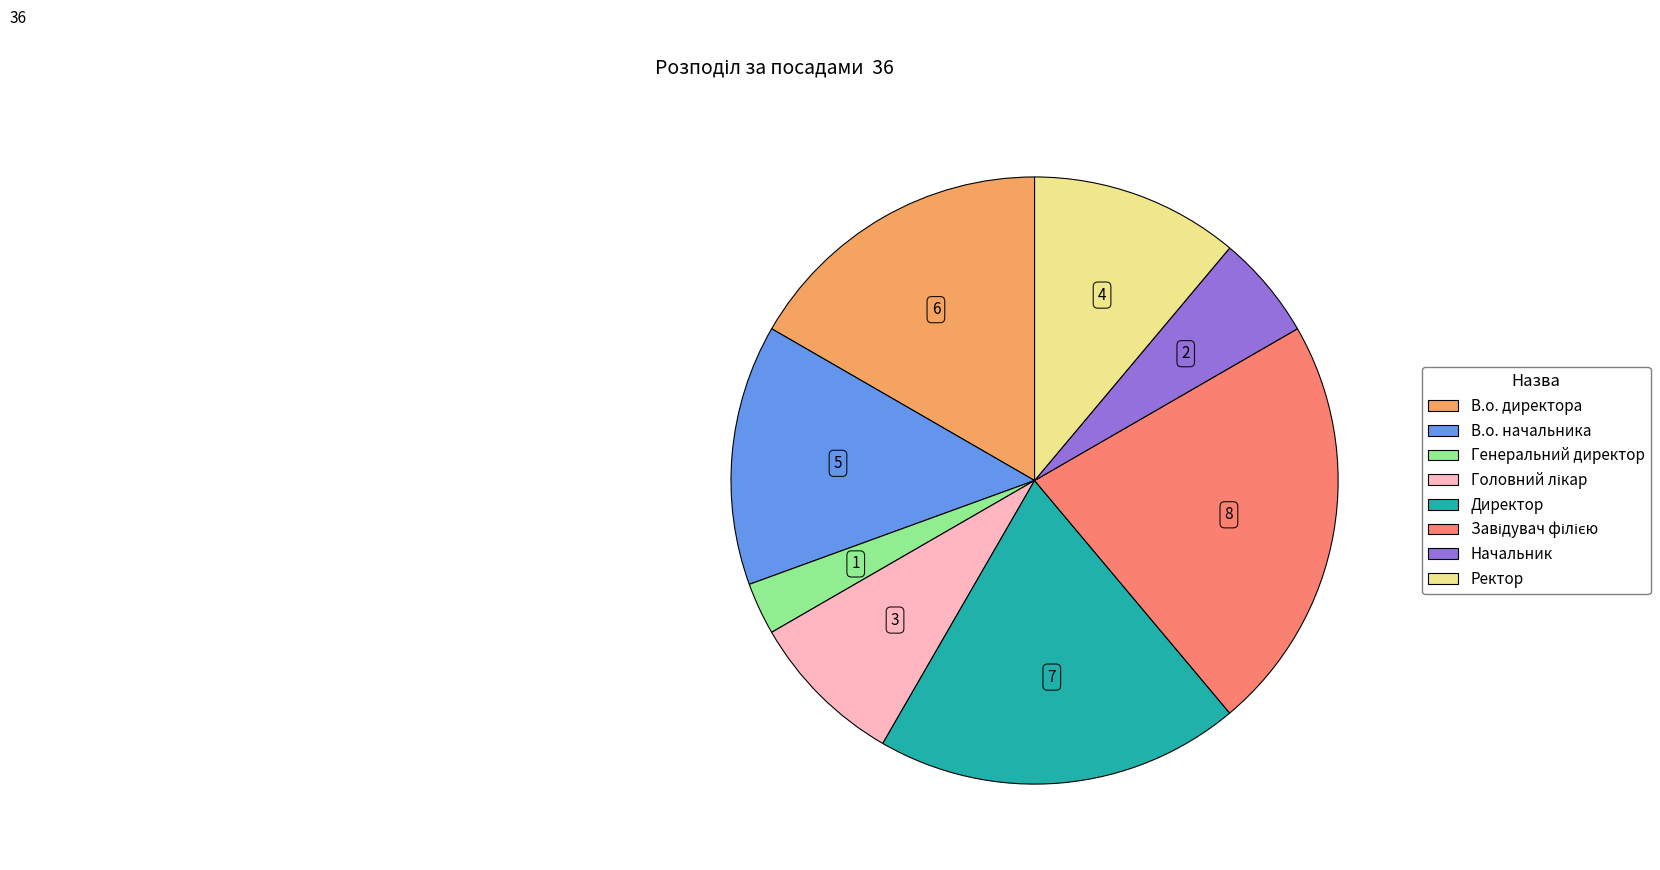

Combined, do Директор and В.о. начальника account for over 50%?

No